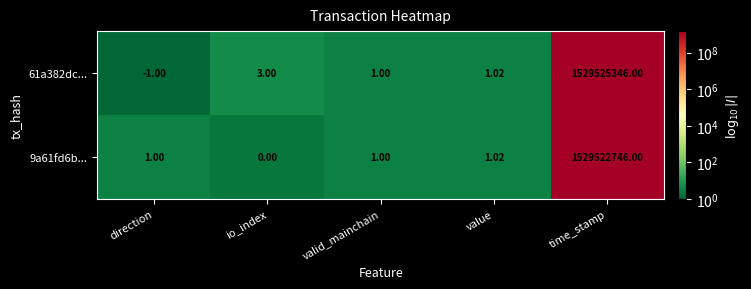

Where is 61a382dc... nearest to the value 764762672?

io_index